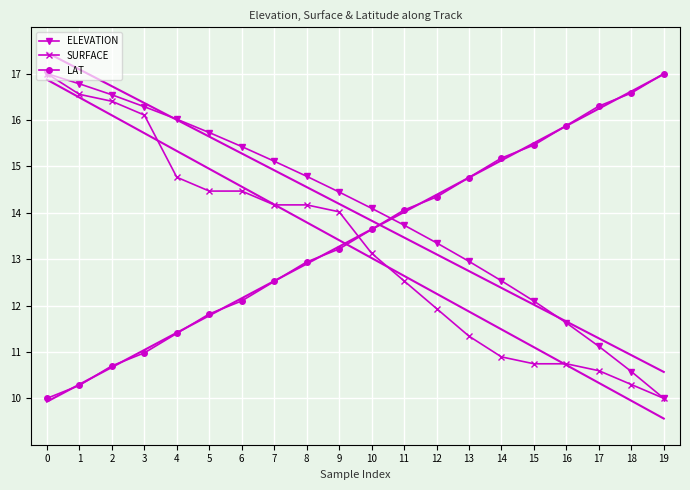

Is the value of ELEVATION at 3 greater than the value of SURFACE at 14?

Yes